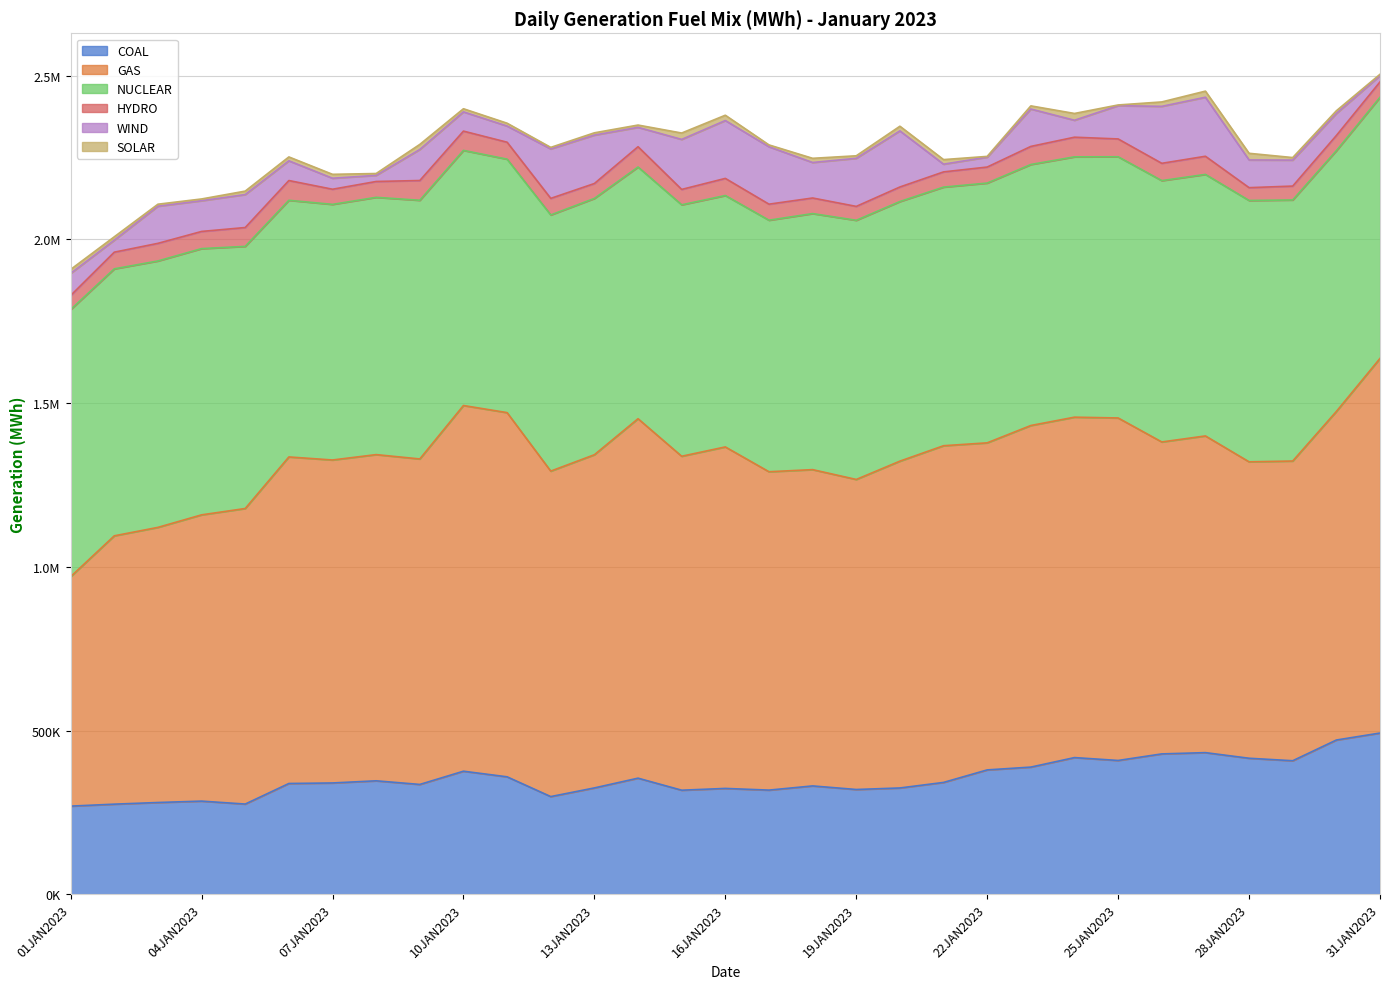

The WIND series shows 60195.4 at 06JAN2023. True or false?

True